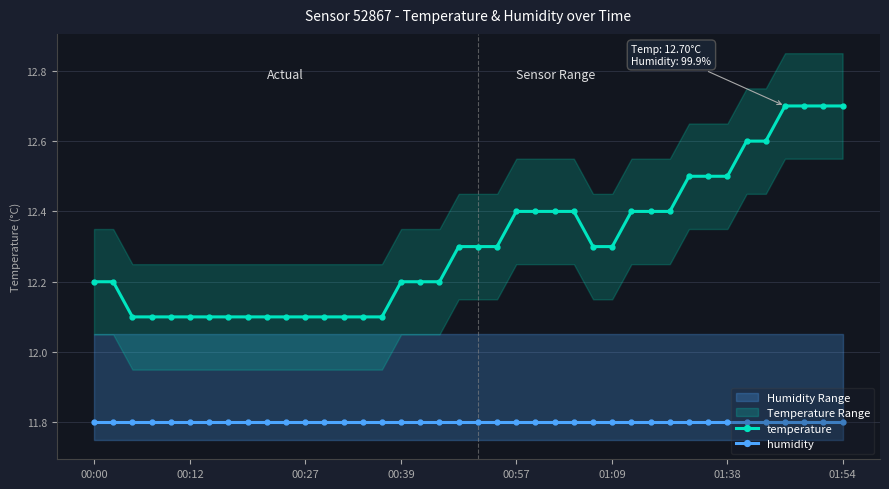

The value of humidity at 01:54 is 20.0. True or false?

False